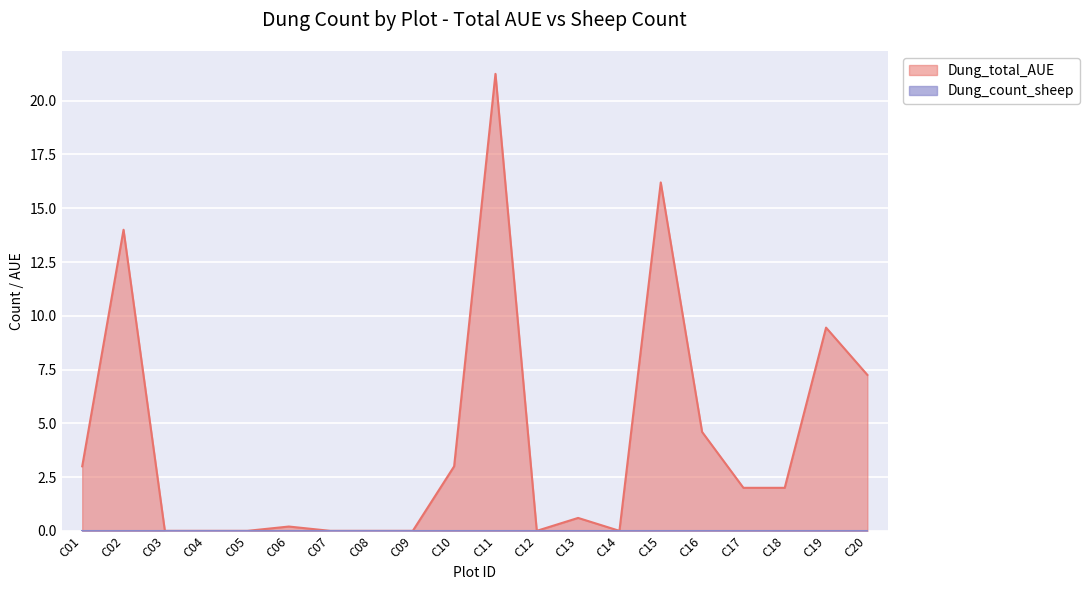

Where does the data first go above 2?

C01